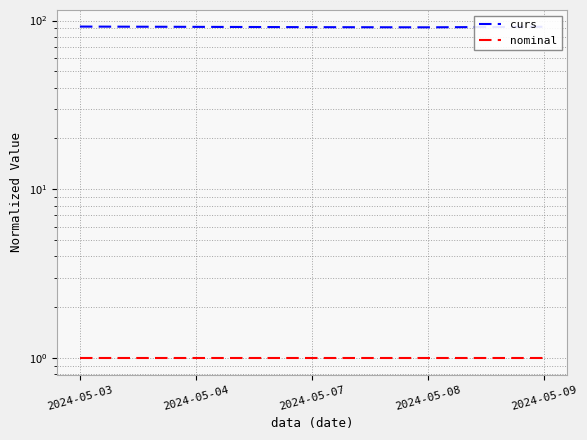

How many lines are shown in the chart?

2